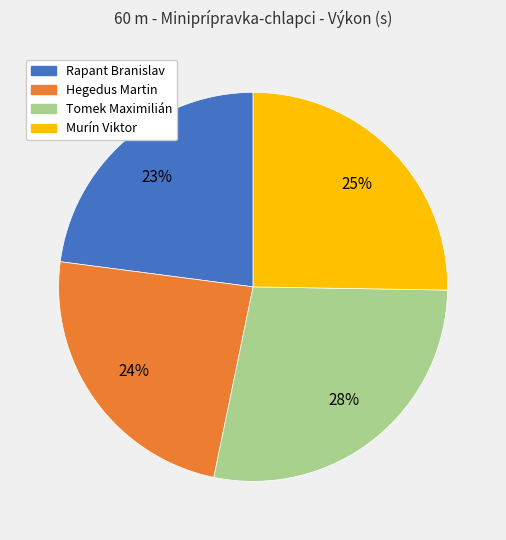

Which slice is the smallest?

Rapant Branislav